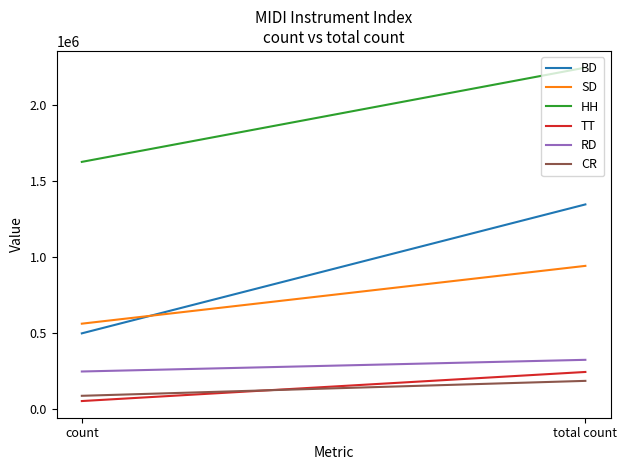

What is the label of the 1st point from the left?

count